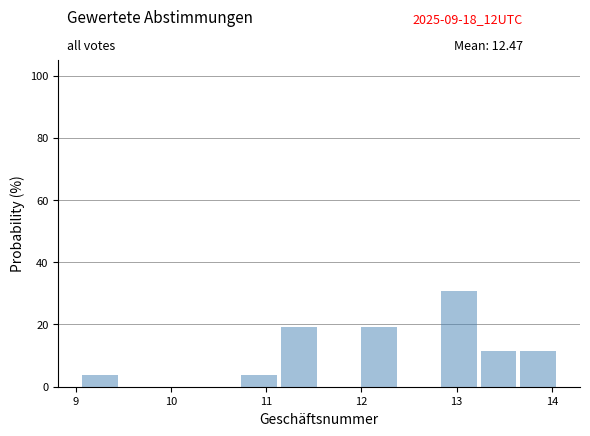

Which range on the x-axis has the tallest bar?

12.8 to 13.3